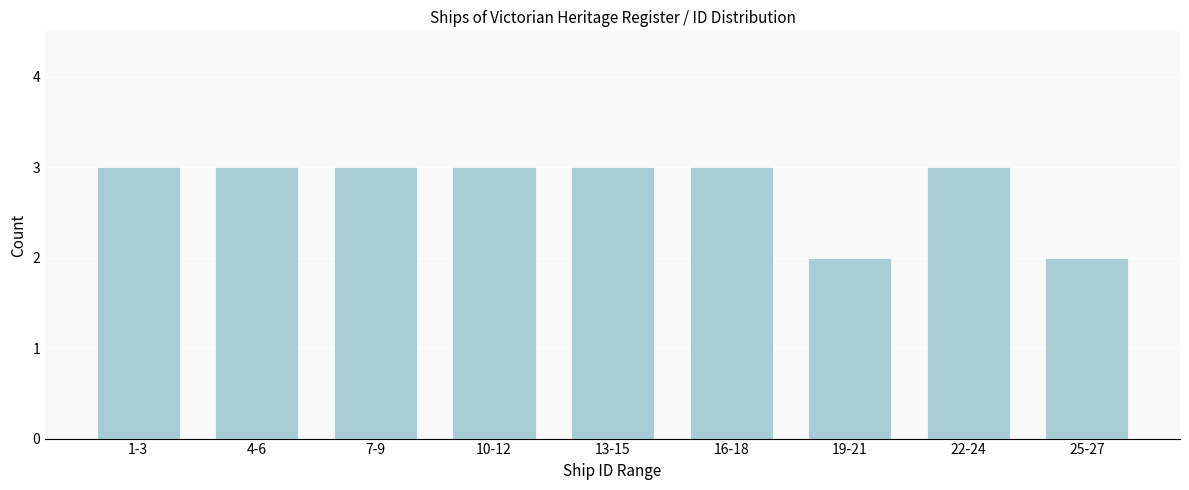

Reading left to right, transcribe all the data shown in this chart.

3	3	3	3	3	3	2	3	2